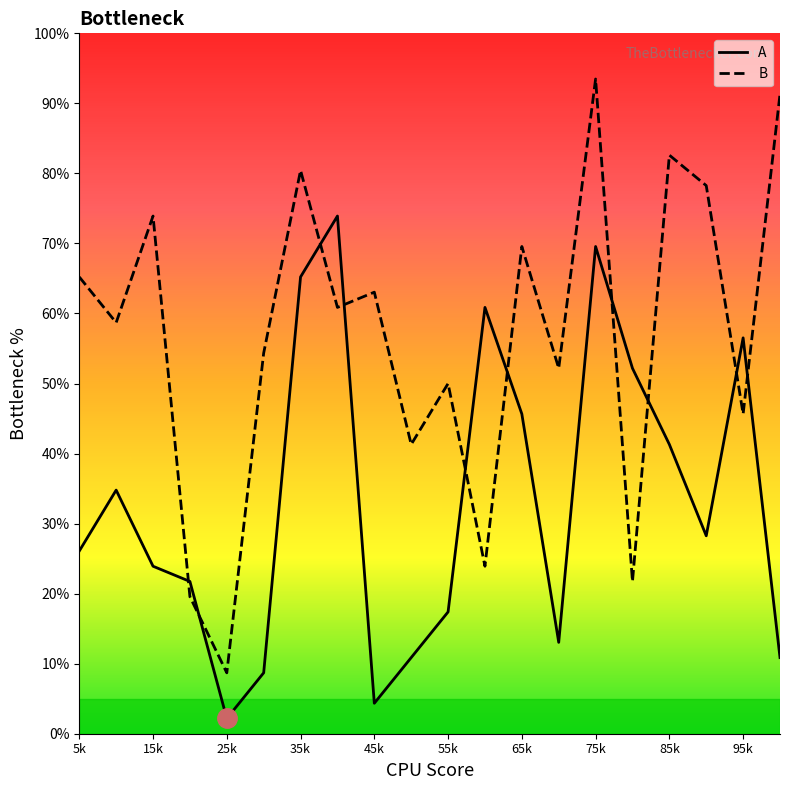

What is the difference between the maximum and minimum values in the B series?

84.8